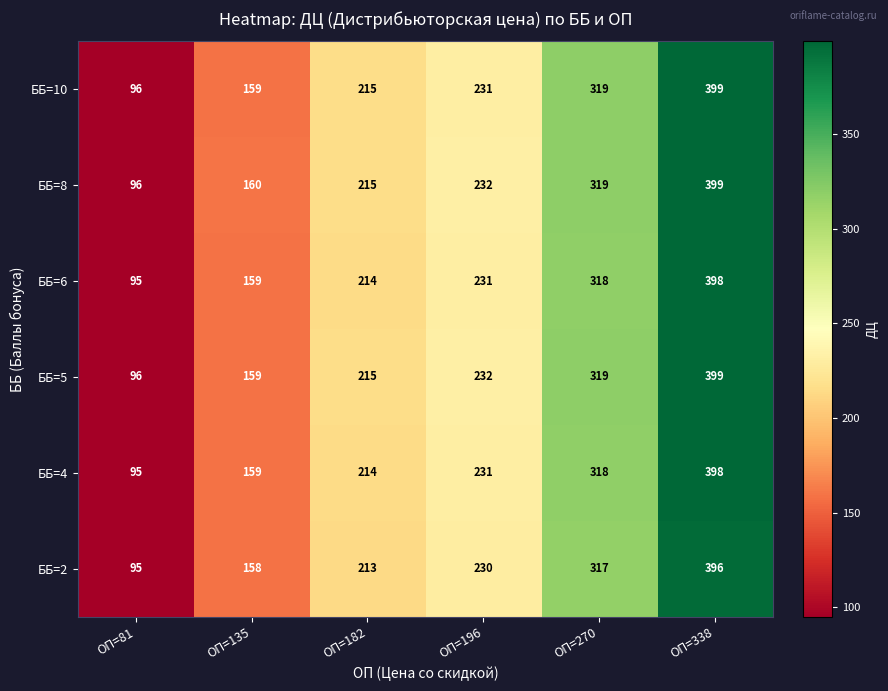

What is the spread (max minus min) of values at ОП=182?

2